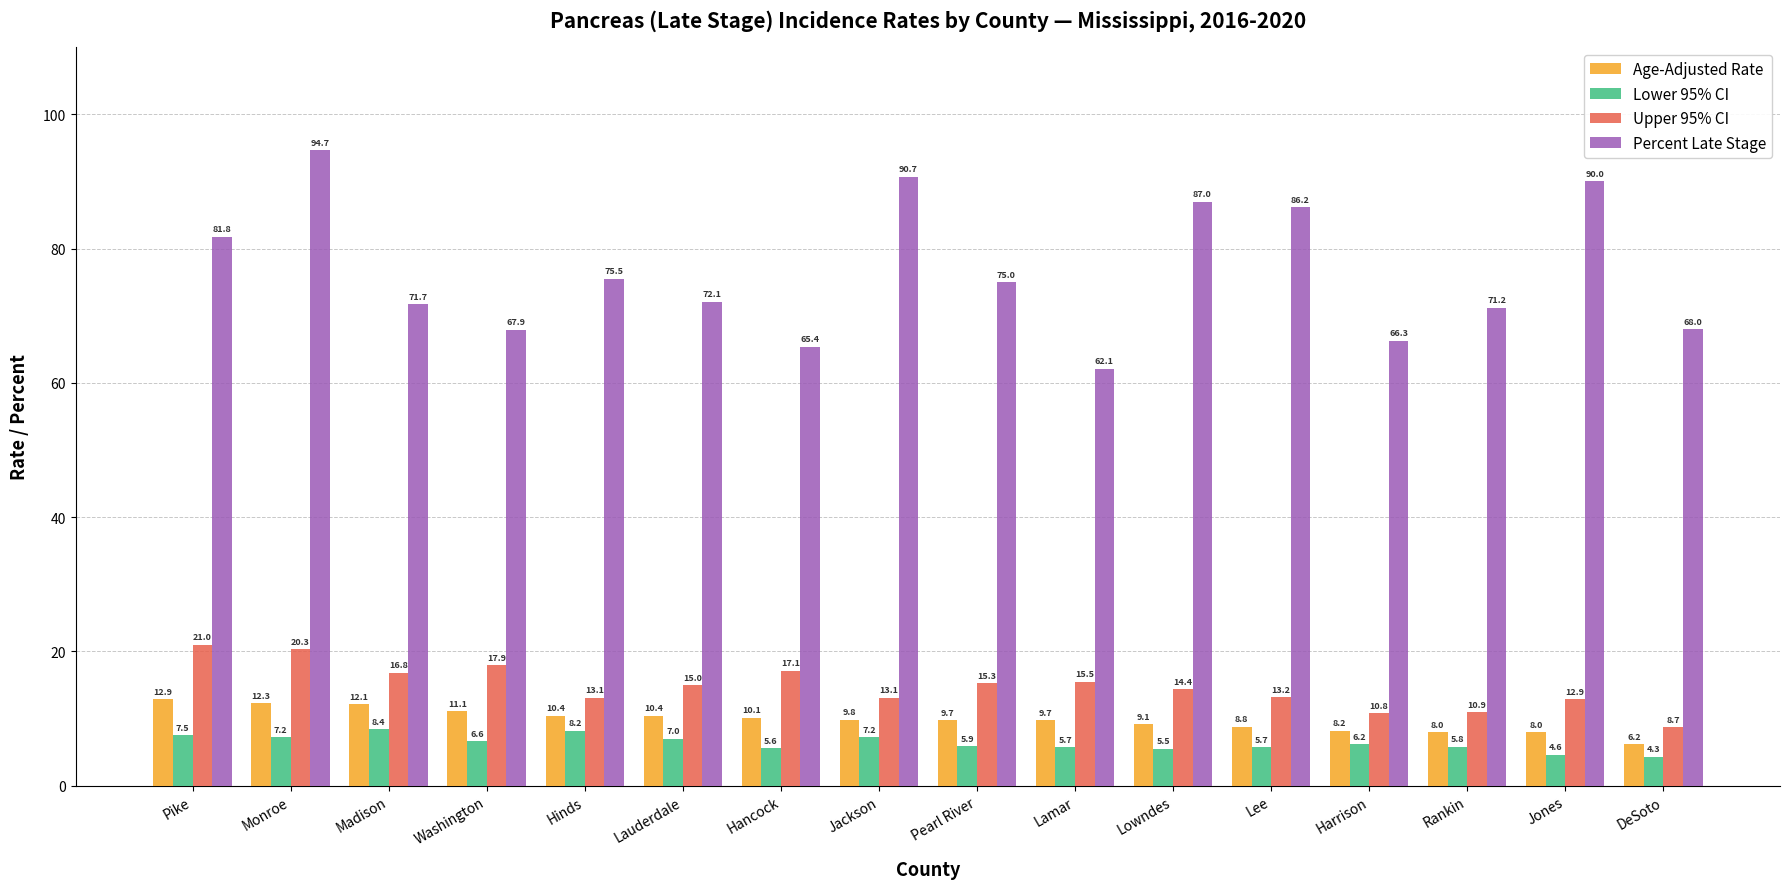

At Monroe, list the series in order from largest to smallest.

Percent Late Stage, Upper 95% CI, Age-Adjusted Rate, Lower 95% CI